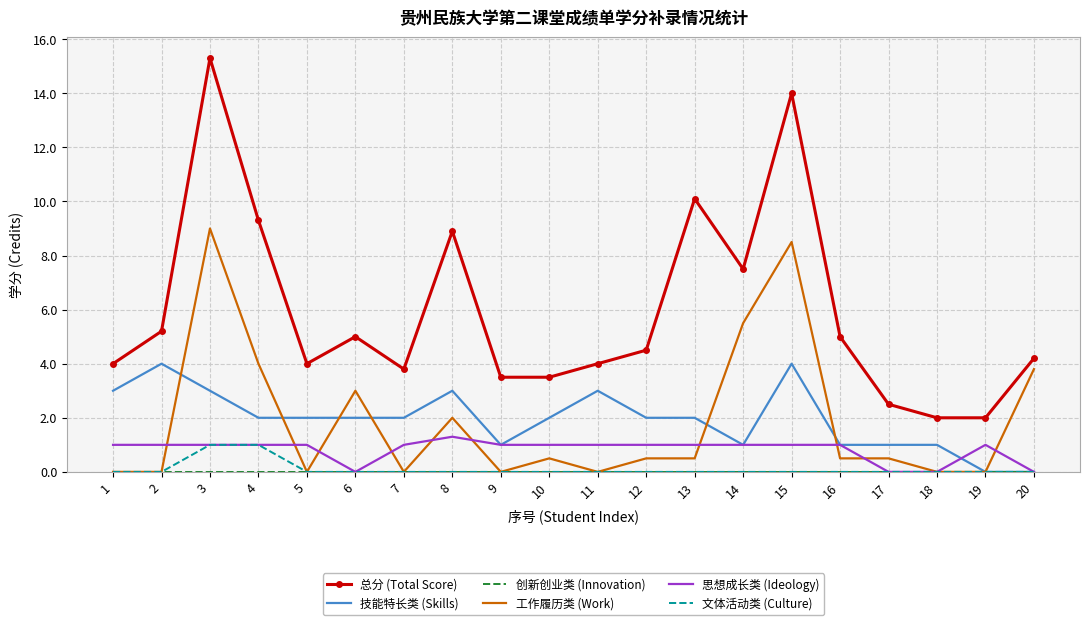

What is the spread (max minus min) of values at 10?

3.5